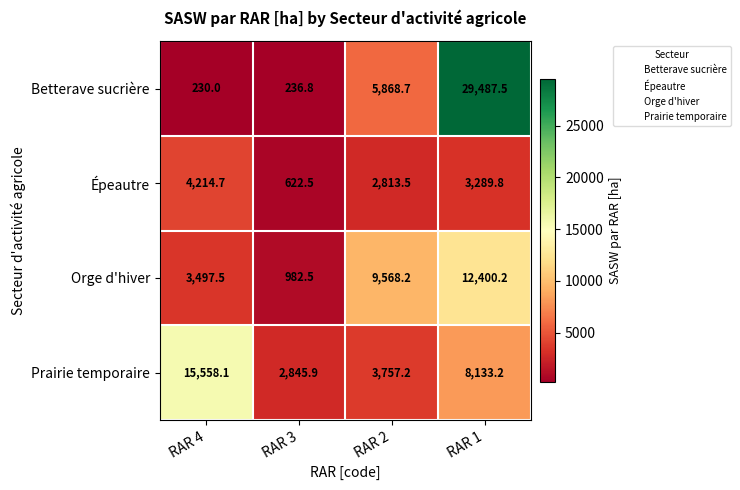

What is the sum of all Prairie temporaire values?

30294.4